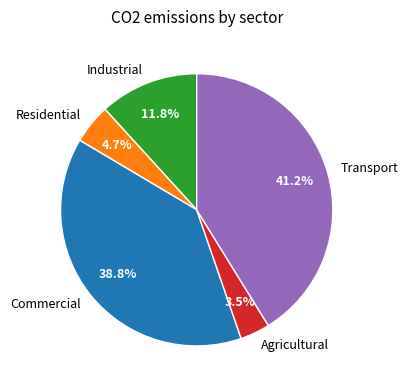

Rank the categories by value from highest to lowest.

Transport, Commercial, Industrial, Residential, Agricultural